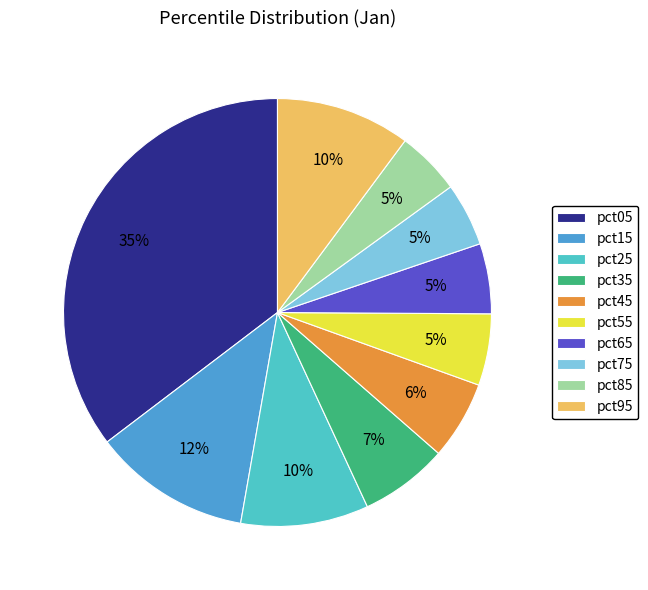

Count the number of slices in the pie.

10